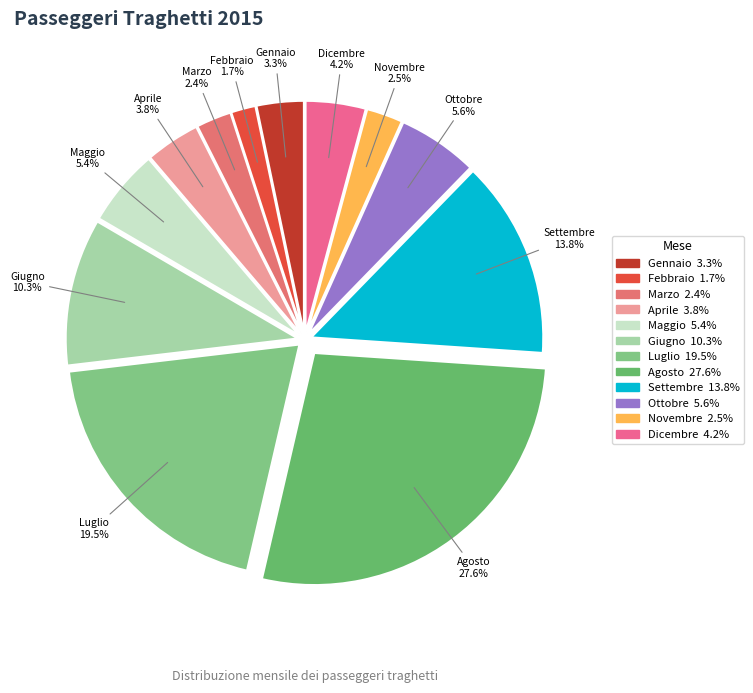

Is the sum of Novembre and Aprile greater than half?

No